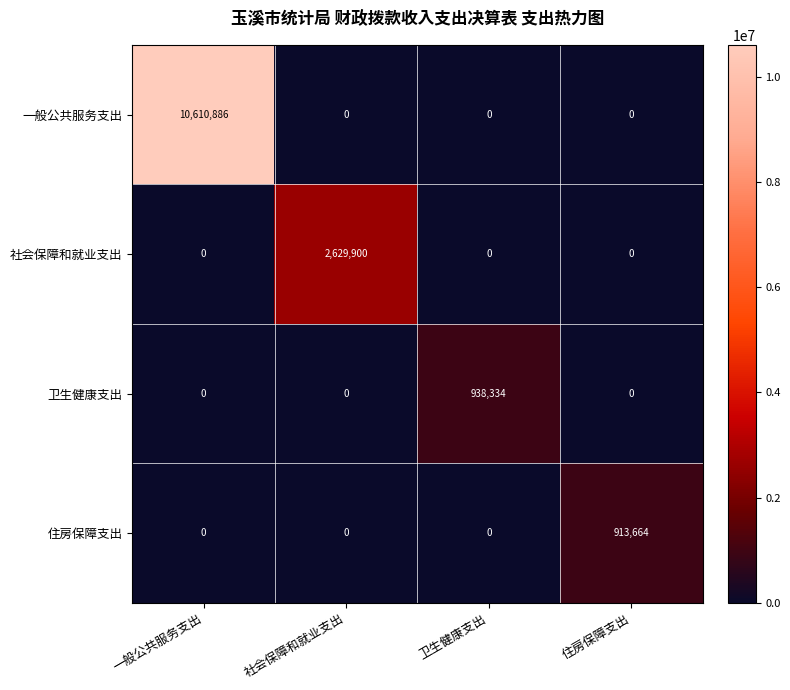

Between 一般公共服务支出 and 住房保障支出, which series saw the biggest shift?

一般公共服务支出